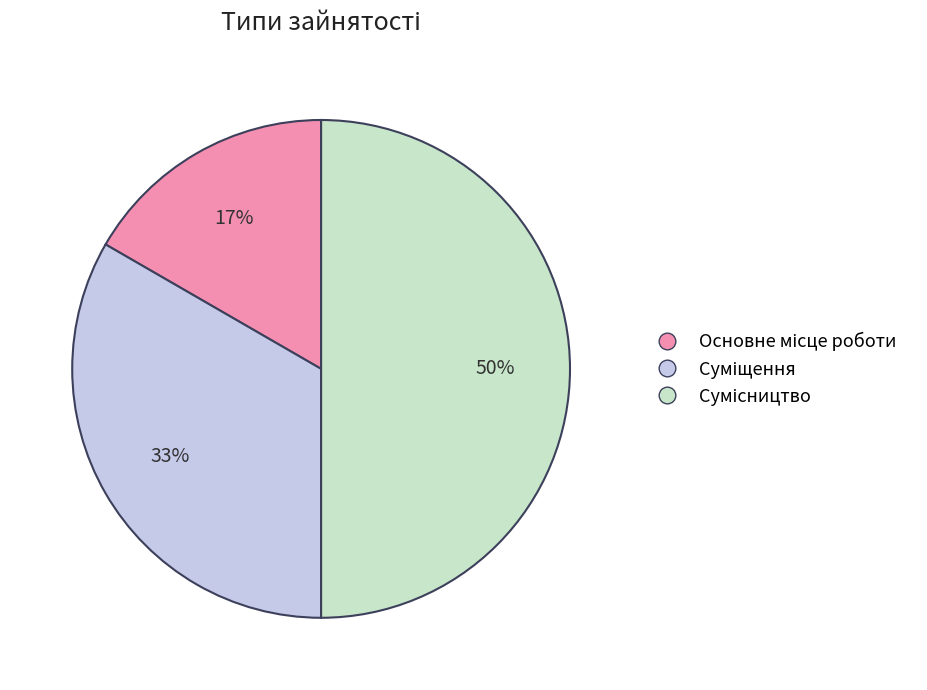

To the nearest percent, what is the difference between the largest and smallest slice percentages?

33%